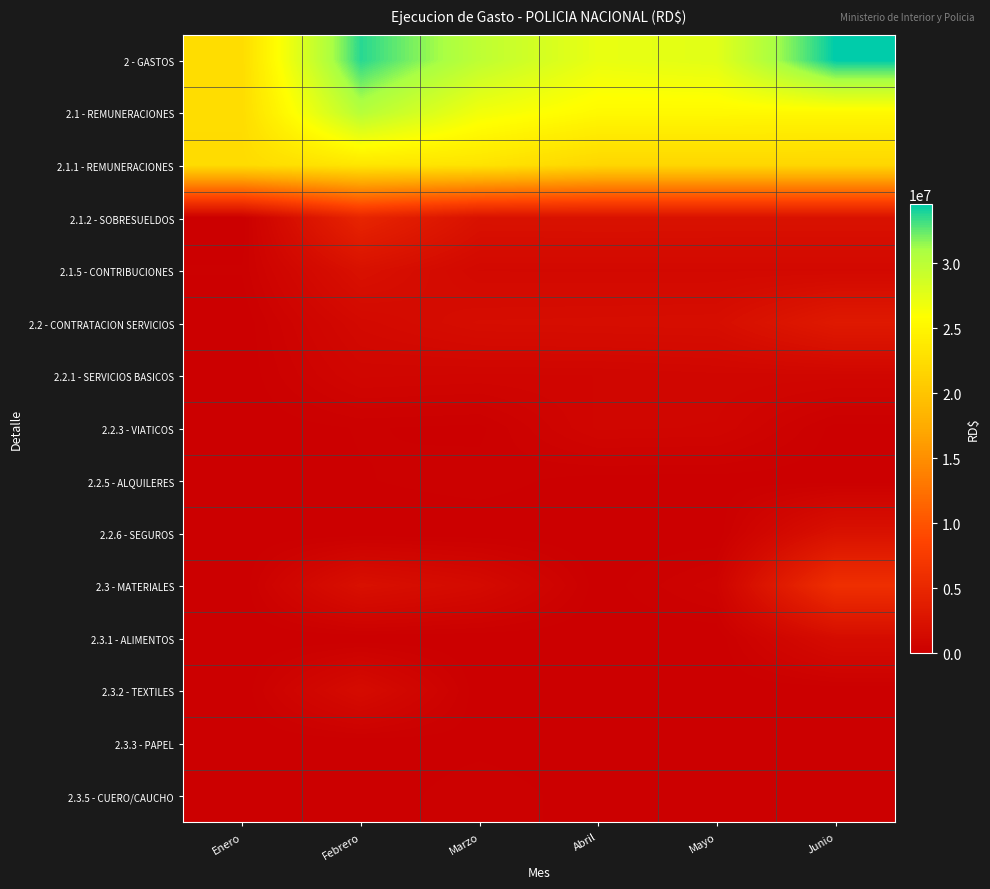

Reading left to right, transcribe all the data shown in this chart.

2 - GASTOS: Enero=22472704.1	Febrero=33703607.0	Marzo=29865572.7	Abril=27198396.0	Mayo=27673395.2	Junio=34571122.8
2.1 - REMUNERACIONES: Enero=22472704.1	Febrero=30303271.3	Marzo=26659886.6	Abril=25353313.3	Mayo=25313233.1	Junio=25282071.4
2.1.1 - REMUNERACIONES: Enero=22323091.4	Febrero=23385526.3	Marzo=23156977.9	Abril=21833558.9	Mayo=21804058.9	Junio=21776649.4
2.1.2 - SOBRESUELDOS: Enero=0.0	Febrero=4716400.0	Marzo=2300200.0	Abril=2321800.0	Mayo=2315400.0	Junio=2312400.0
2.1.5 - CONTRIBUCIONES: Enero=149612.7	Febrero=2201345.0	Marzo=1202708.8	Abril=1197954.4	Mayo=1193774.2	Junio=1193022.0
2.2 - CONTRATACION SERVICIOS: Enero=0.0	Febrero=1271707.5	Marzo=1784700.7	Abril=1817636.4	Mayo=1864497.6	Junio=3259787.2
2.2.1 - SERVICIOS BASICOS: Enero=0.0	Febrero=844842.3	Marzo=779877.9	Abril=811849.4	Mayo=904360.6	Junio=868822.3
2.2.3 - VIATICOS: Enero=0.0	Febrero=149450.0	Marzo=89600.0	Abril=842600.0	Mayo=796950.0	Junio=74800.0
2.2.5 - ALQUILERES: Enero=0.0	Febrero=122383.9	Marzo=215394.4	Abril=50571.9	Mayo=50571.9	Junio=31860.0
2.2.6 - SEGUROS: Enero=0.0	Febrero=0.0	Marzo=0.0	Abril=0.0	Mayo=0.0	Junio=2284304.8
2.3 - MATERIALES: Enero=0.0	Febrero=2128628.2	Marzo=1420985.3	Abril=27446.4	Mayo=495664.5	Junio=6029264.3
2.3.1 - ALIMENTOS: Enero=0.0	Febrero=0.0	Marzo=0.0	Abril=0.0	Mayo=0.0	Junio=1656763.3
2.3.2 - TEXTILES: Enero=0.0	Febrero=1563358.4	Marzo=0.0	Abril=0.0	Mayo=0.0	Junio=0.0
2.3.3 - PAPEL: Enero=0.0	Febrero=0.0	Marzo=69620.0	Abril=0.0	Mayo=69620.0	Junio=0.0
2.3.5 - CUERO/CAUCHO: Enero=0.0	Febrero=0.0	Marzo=258607.8	Abril=27446.4	Mayo=83849.4	Junio=0.0